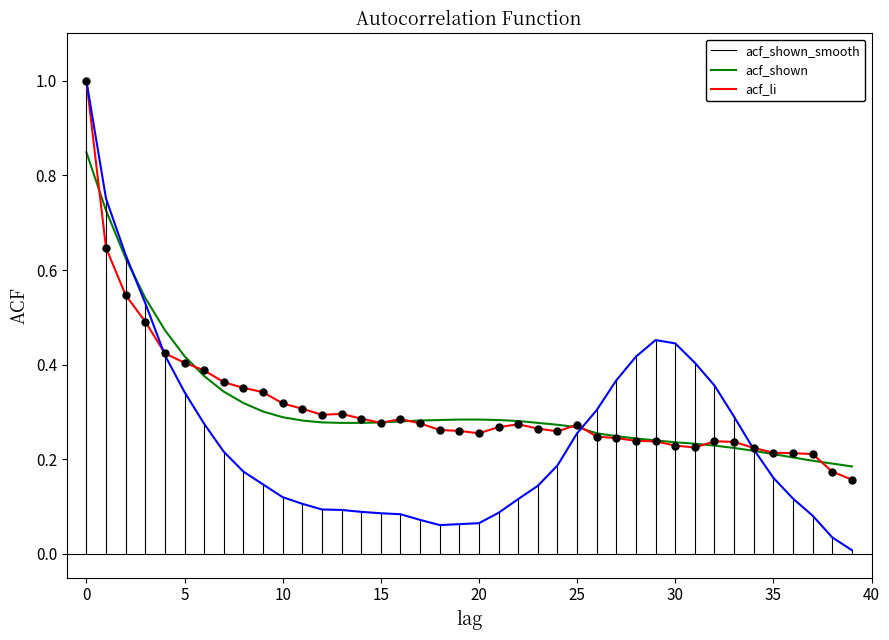

What is the maximum value for acf_shown?

1.0